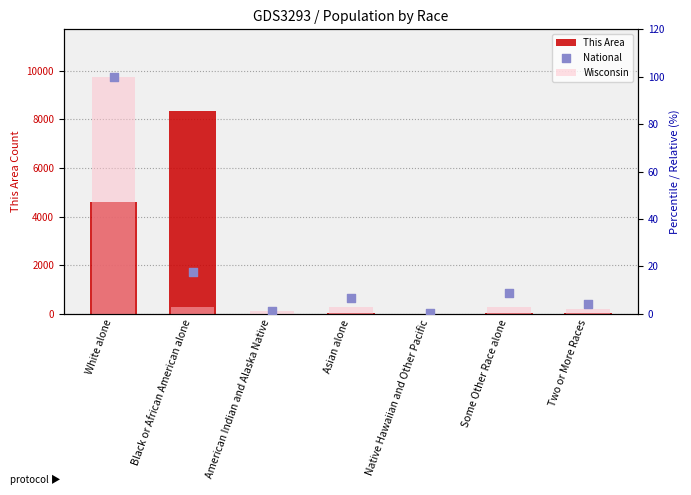

Which series contains the highest Y value?

This Area